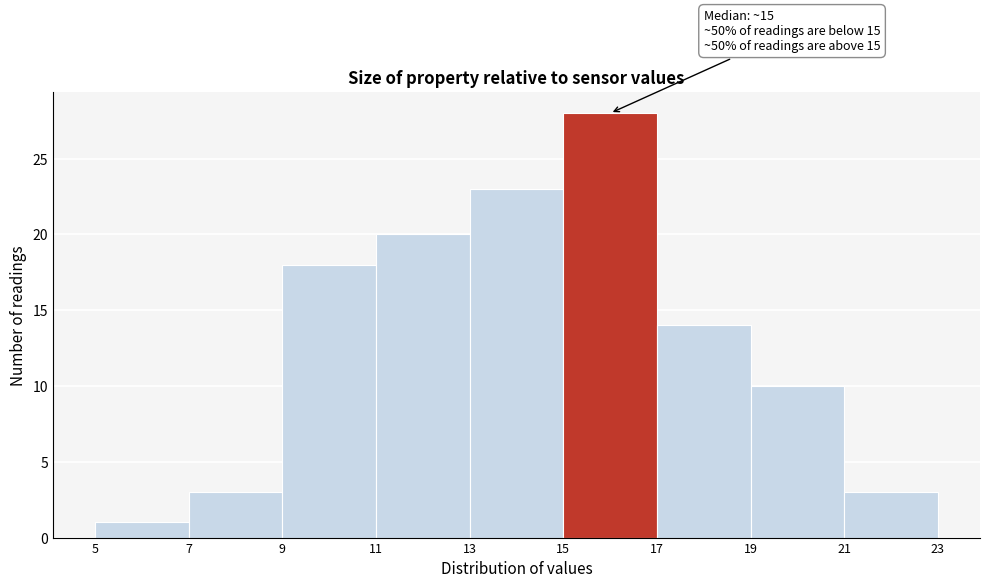

Over which range of the x-axis is the bar tallest?

15 to 17